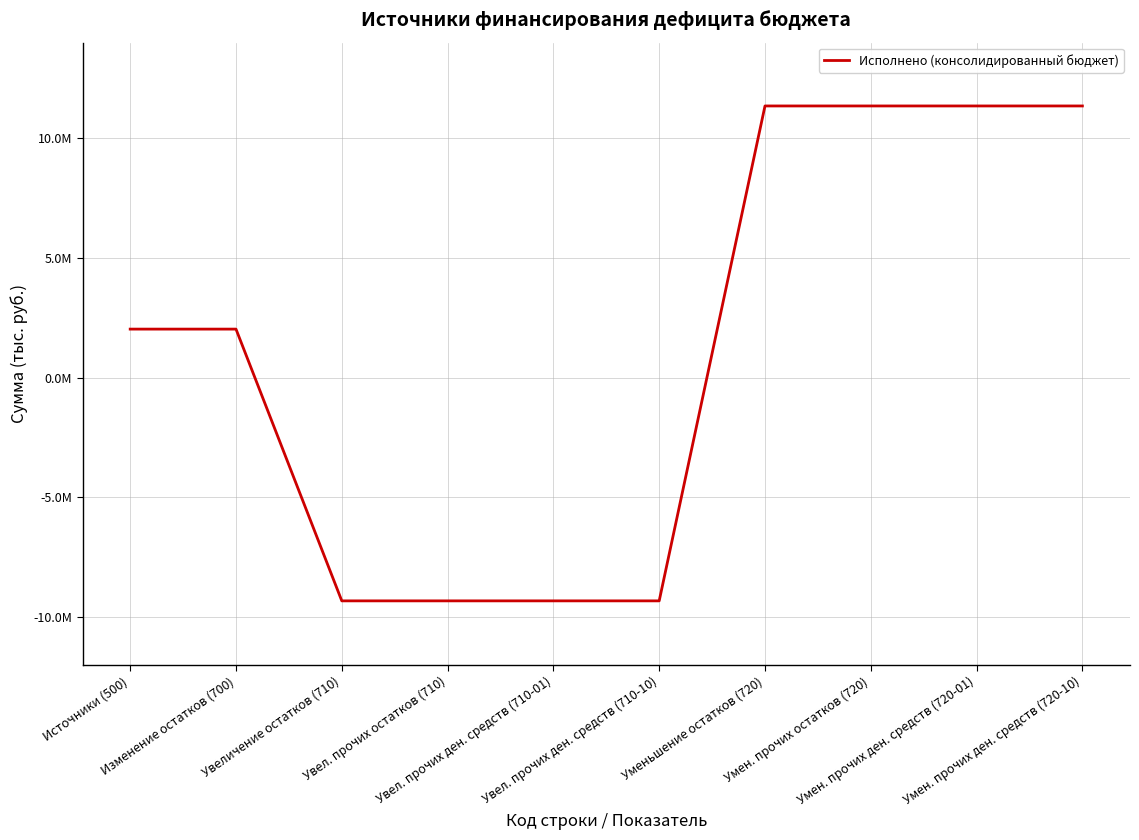

Does the chart display data point markers on the line(s)?

No